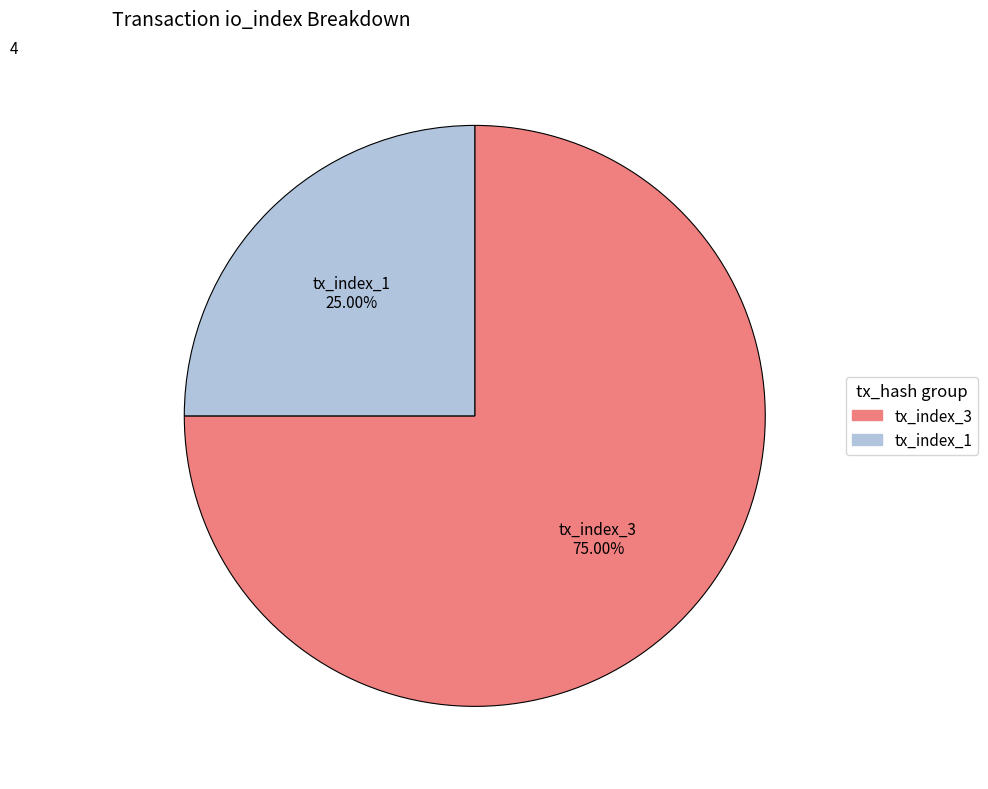

To the nearest percent, what is the combined percentage of tx_index_3 and tx_index_1?

100%